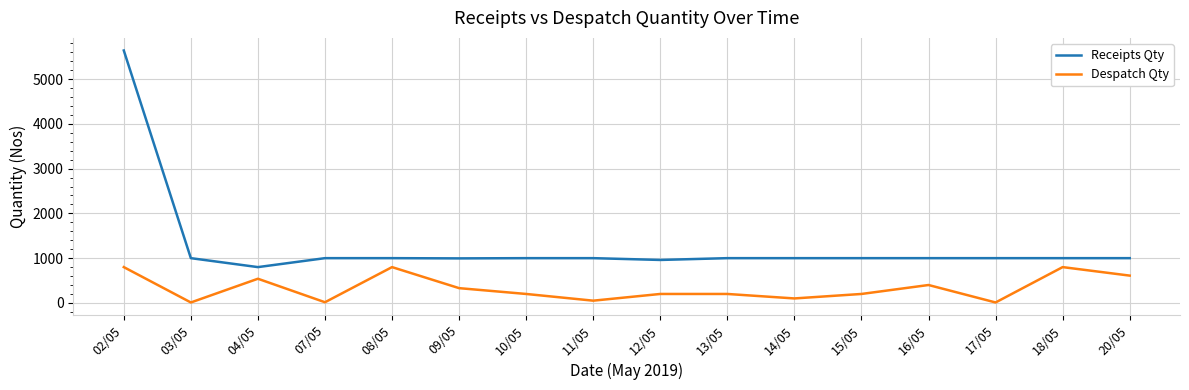

At which label does Receipts Qty first exceed 1000?

02/05